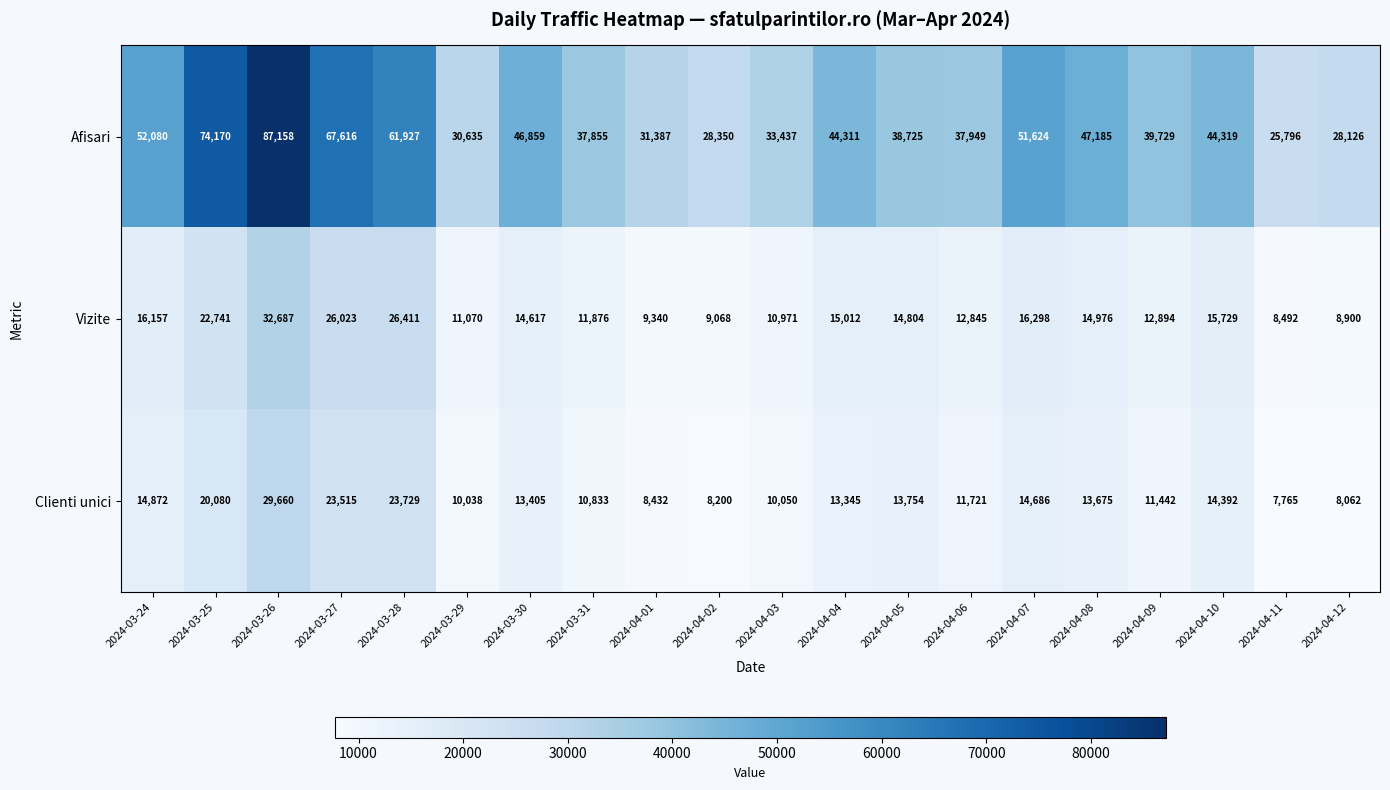

How many data points does each series have?

20